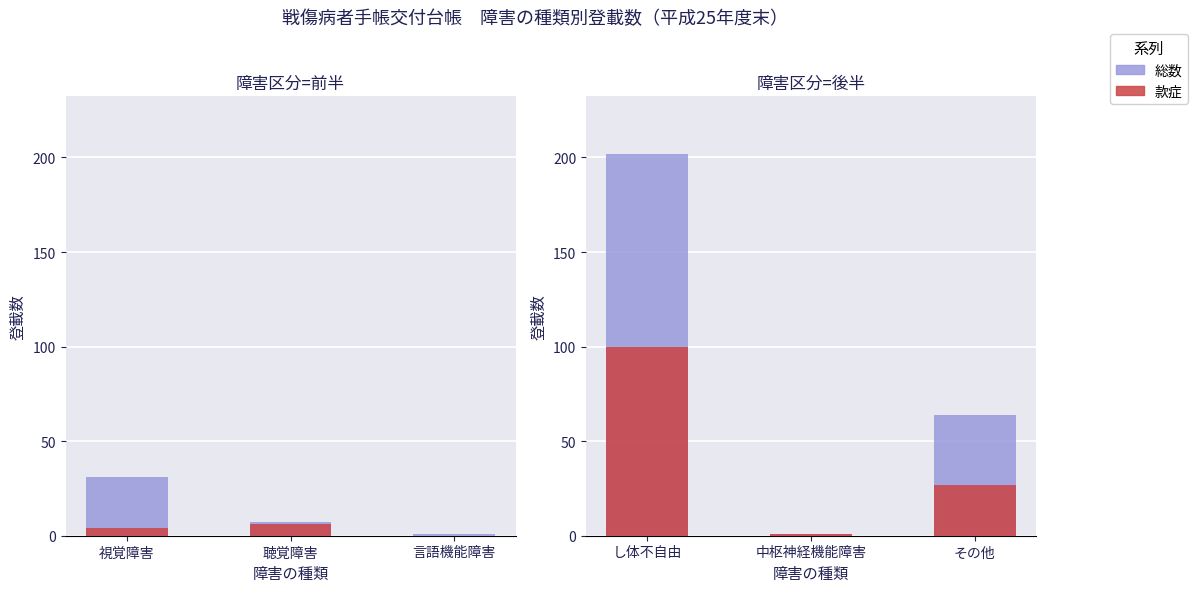

How many 総数 values are between 1 and 202?

3